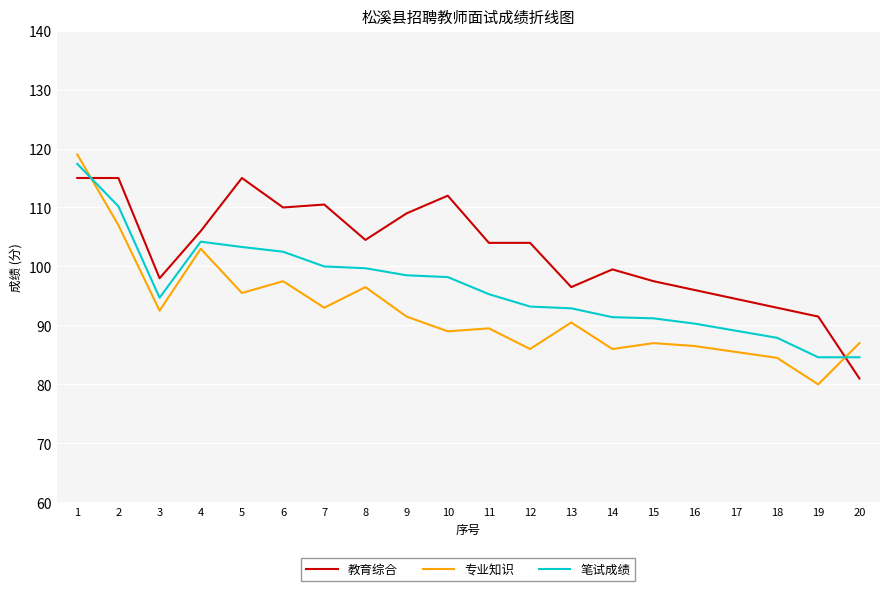

What is the sum of the 专业知识 values at 17 and 6?

183.0